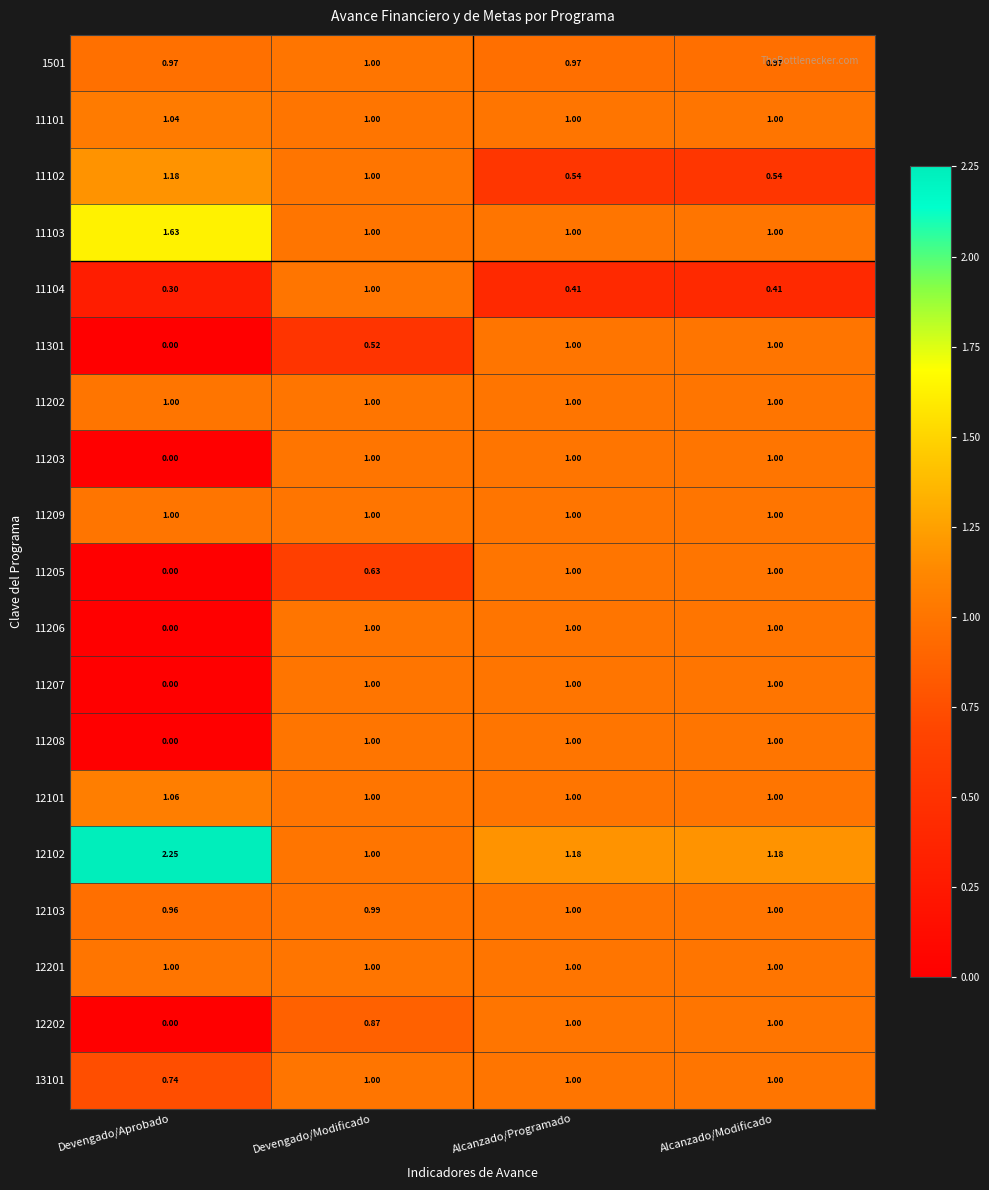

Where is 11301 nearest to the value 0?

Devengado/Aprobado